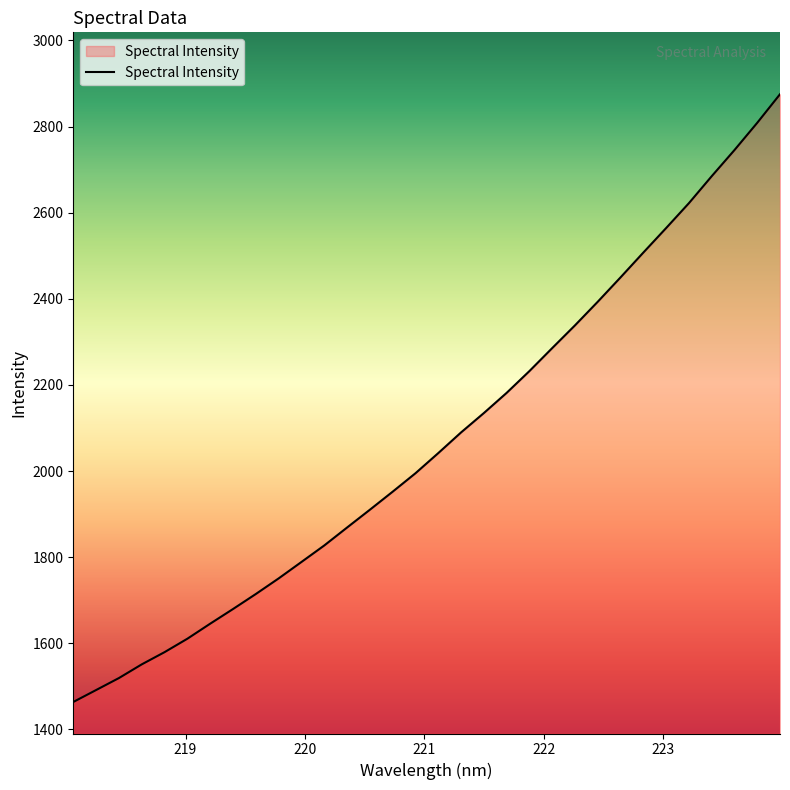

What is the maximum value shown in the chart?

2875.0